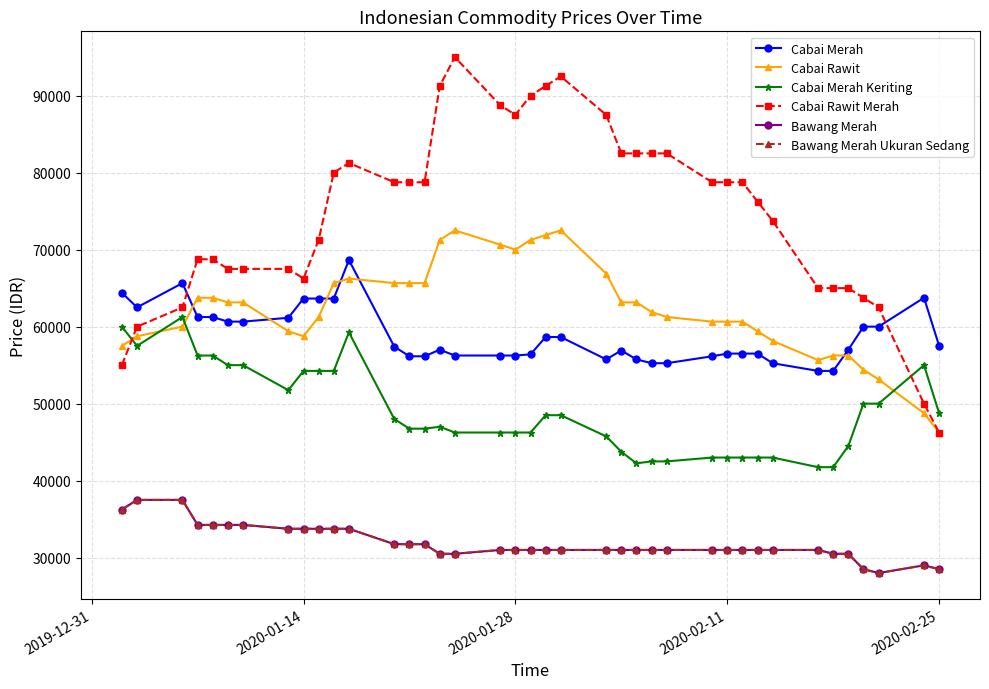

Is this an area chart (filled region under the line)?

No